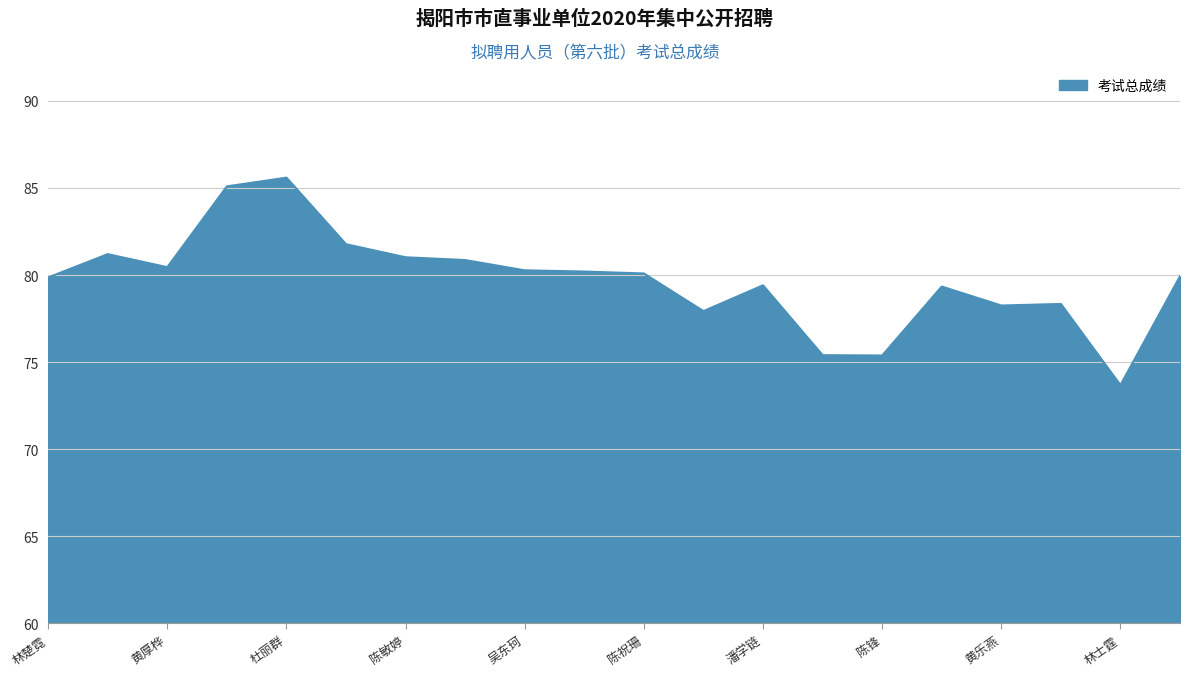

What is the smallest value displayed?

73.7